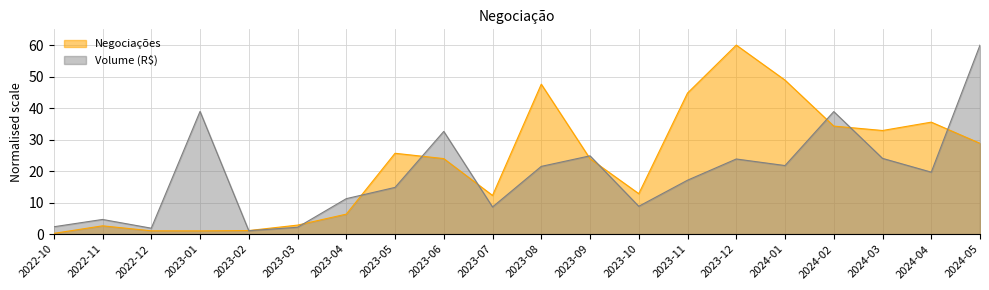

Reading left to right, extract all data points from this chart.

Negociações: 0.2	2.6	1.1	1.0	1.1	2.9	6.3	25.7	24.0	12.3	47.6	23.9	12.8	44.8	60.0	48.9	34.3	32.9	35.5	28.8
Volume (R$): 2.3	4.7	1.9	38.9	1.1	2.2	11.3	14.8	32.6	8.6	21.5	24.9	8.8	17.1	23.8	21.8	38.9	24.0	19.7	60.0